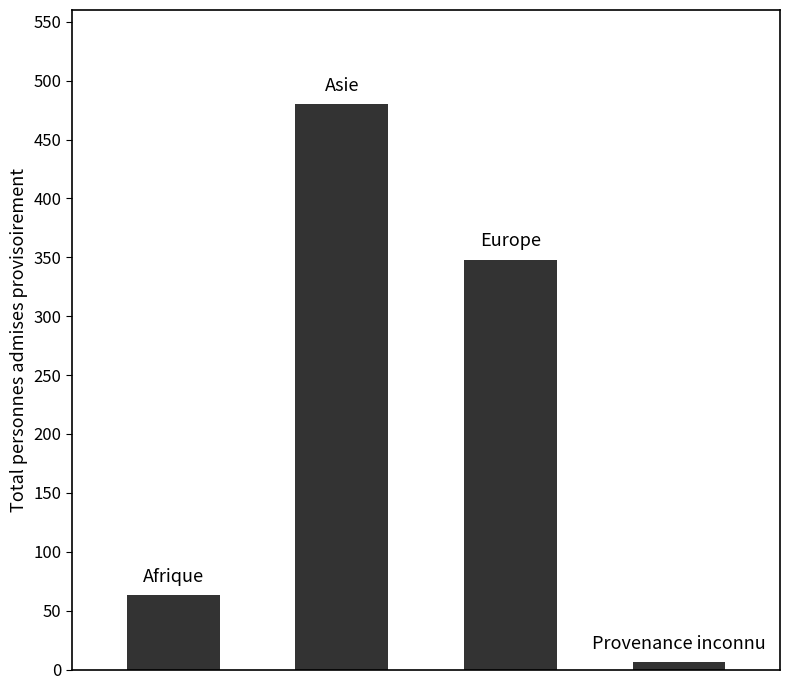

What is the difference between the second highest and second lowest values?

285